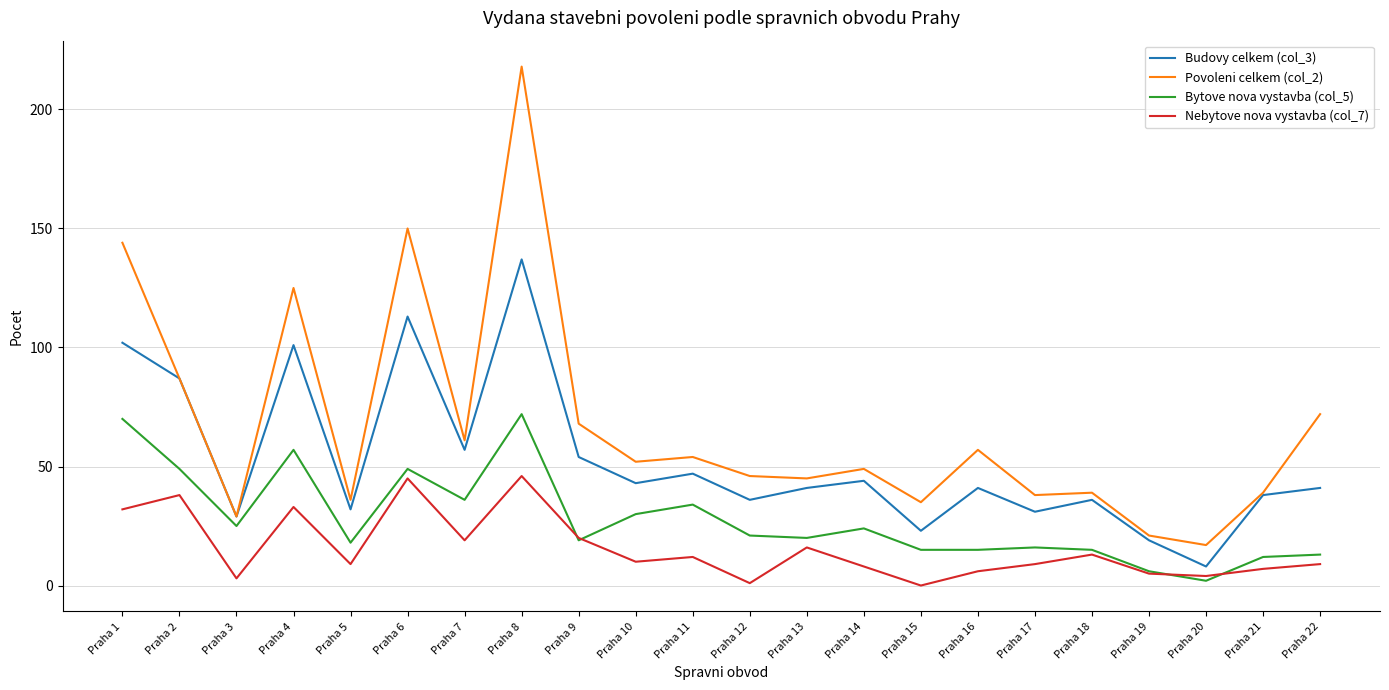

Reading left to right, what are all the values shown in this chart?

Budovy celkem (col_3): 102	87	29	101	32	113	57	137	54	43	47	36	41	44	23	41	31	36	19	8	38	41
Povoleni celkem (col_2): 144	87	29	125	36	150	61	218	68	52	54	46	45	49	35	57	38	39	21	17	39	72
Bytove nova vystavba (col_5): 70	49	25	57	18	49	36	72	19	30	34	21	20	24	15	15	16	15	6	2	12	13
Nebytove nova vystavba (col_7): 32	38	3	33	9	45	19	46	20	10	12	1	16	8	0	6	9	13	5	4	7	9